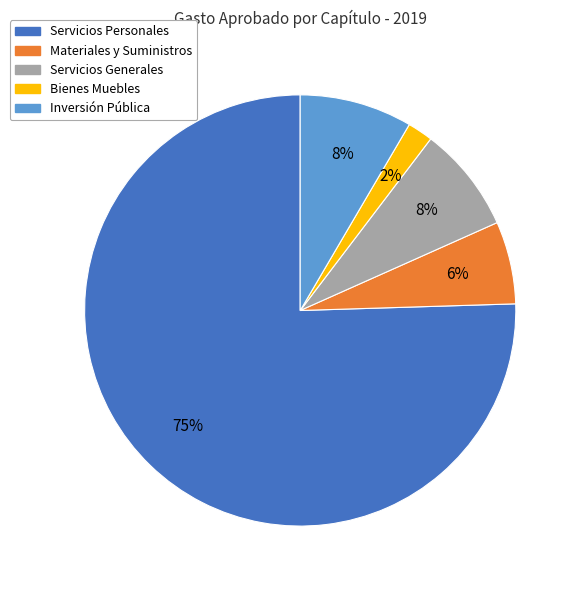

Is there any slice that represents more than half of the pie?

Yes